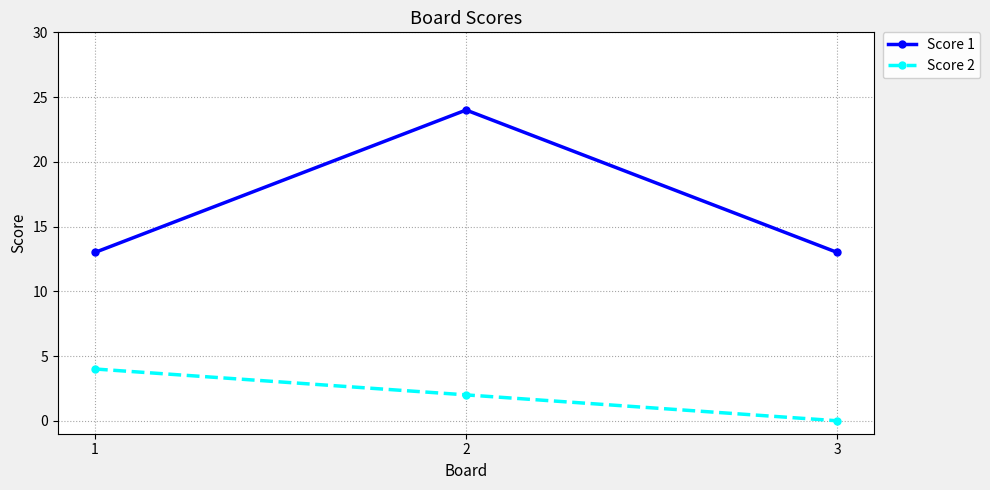

List the series in order of their overall mean, lowest first.

Score 2, Score 1